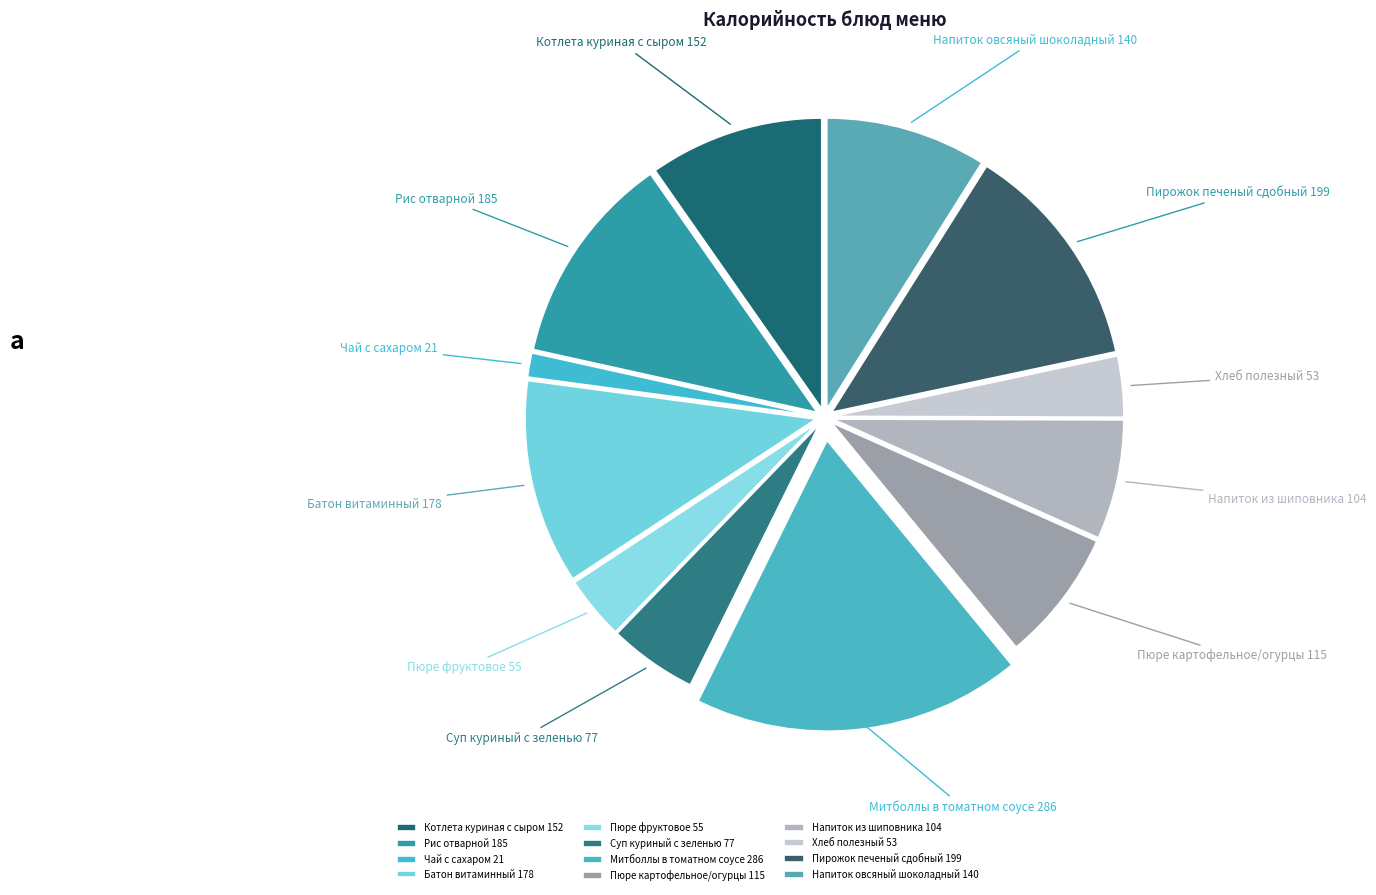

Between Митболлы в томатном соусе and Напиток из шиповника, which is larger?

Митболлы в томатном соусе